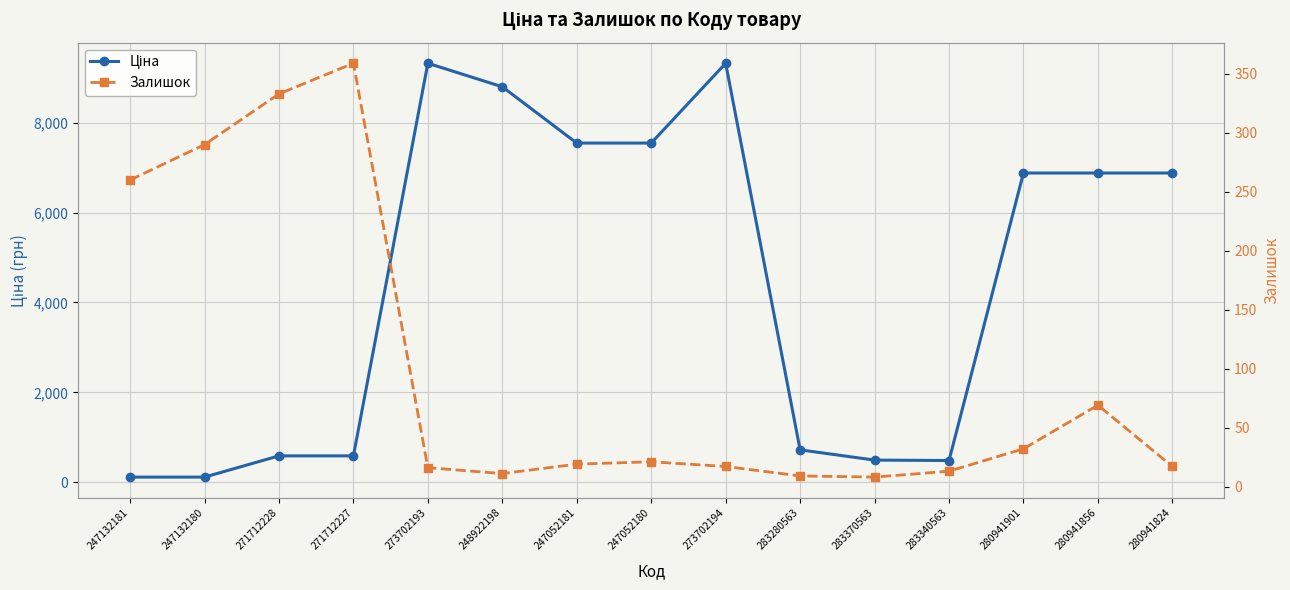

At 280941856, list the series in order from largest to smallest.

Ціна, Залишок